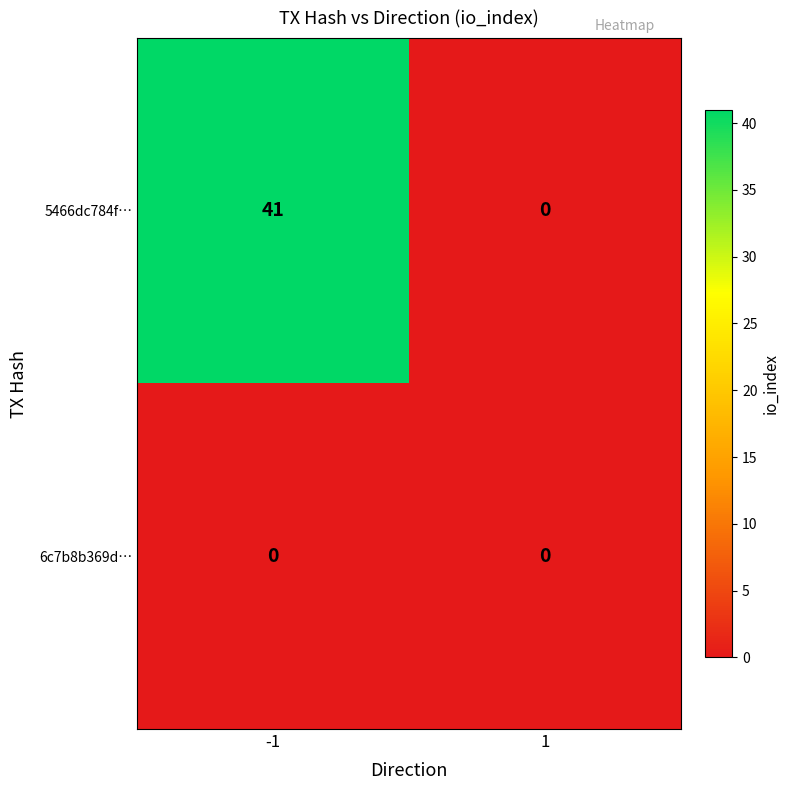

What is the maximum value shown in the chart?

41